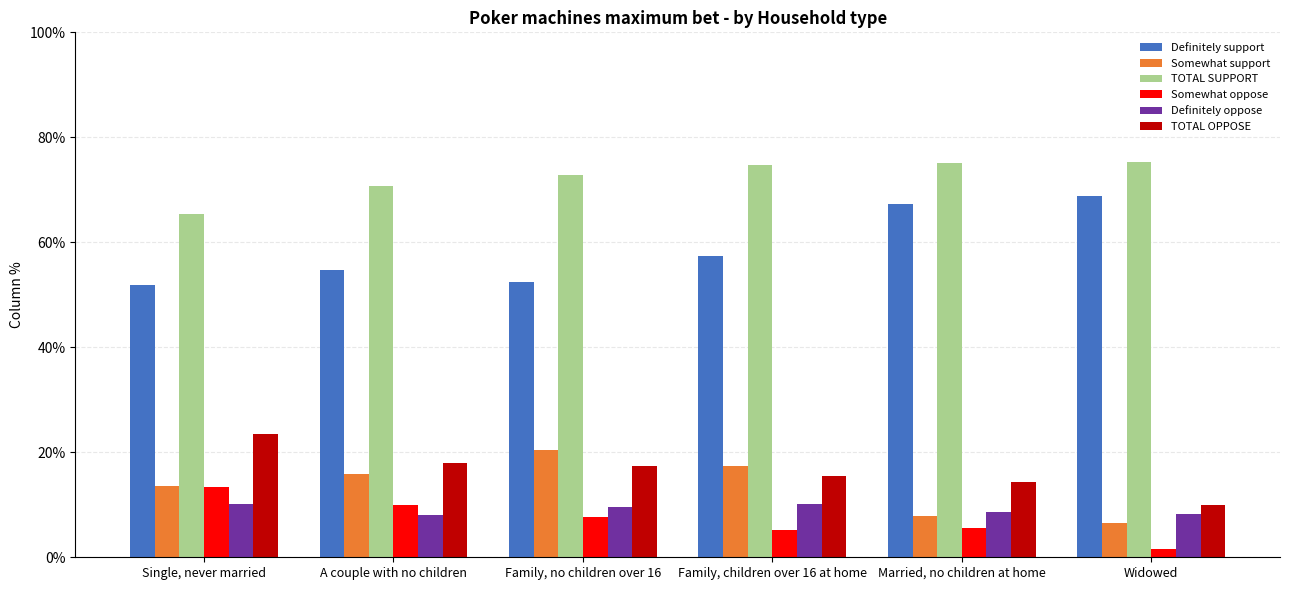

Which category has the highest value across all series?

Widowed